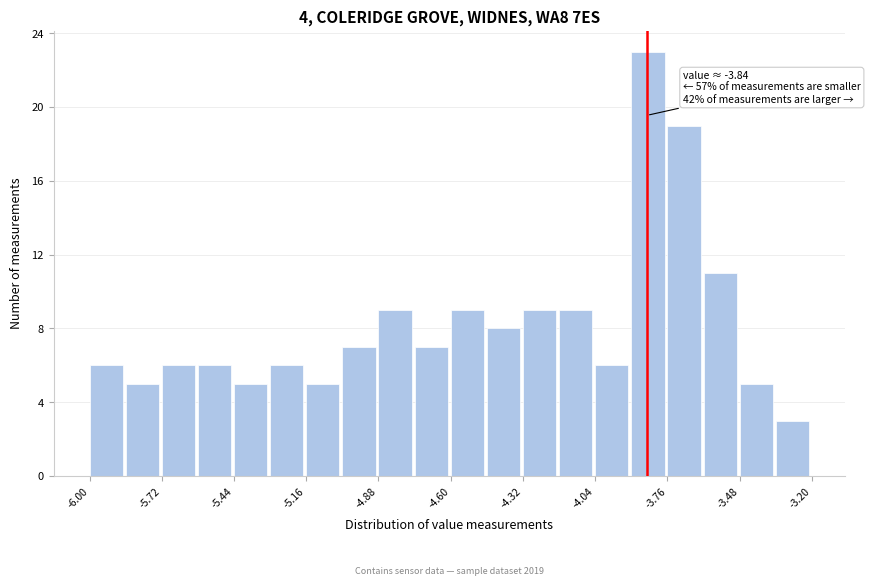

Read against the x-axis, roughly where is the centre of the tallest bar?

-3.85